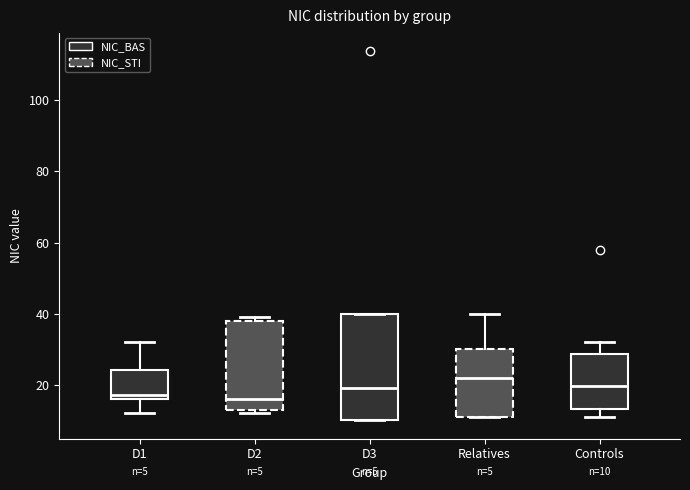

Which box is the tallest, from its lower edge to its upper edge?

D3